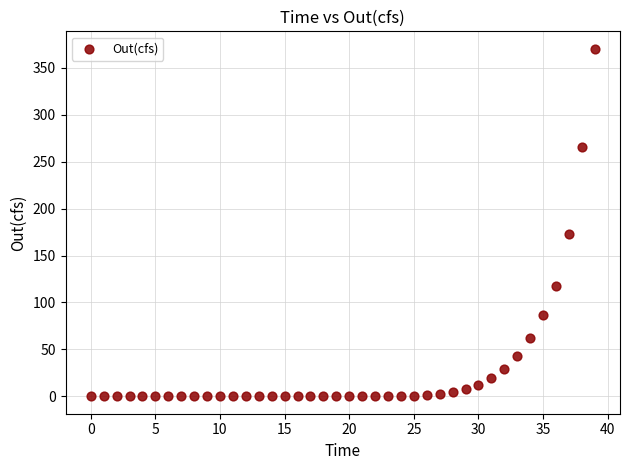

What is the range of Y values (max minus min)?

370.3